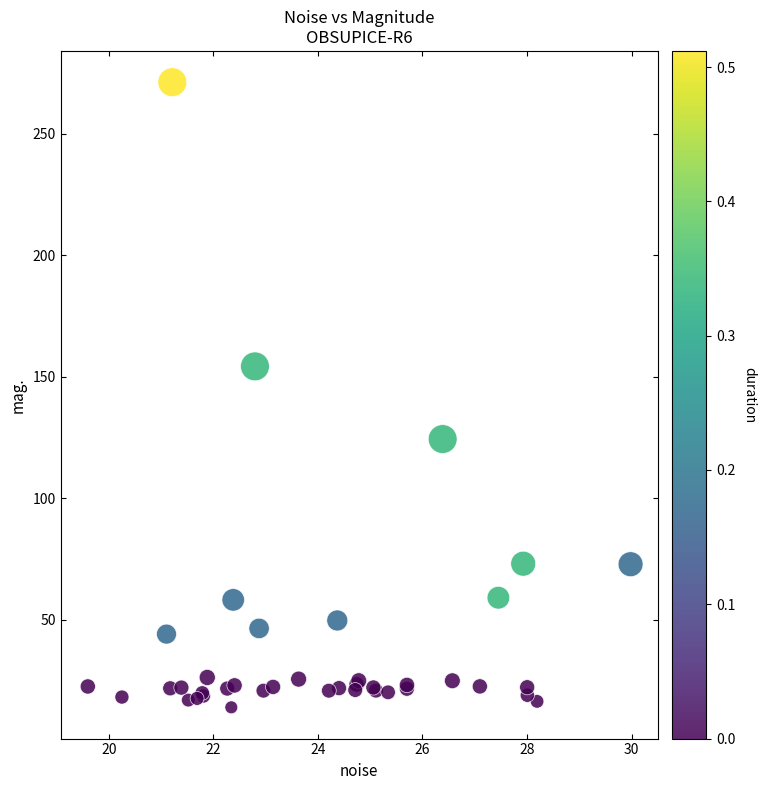

What Y value in the scatter plot is closest to 142?

154.2